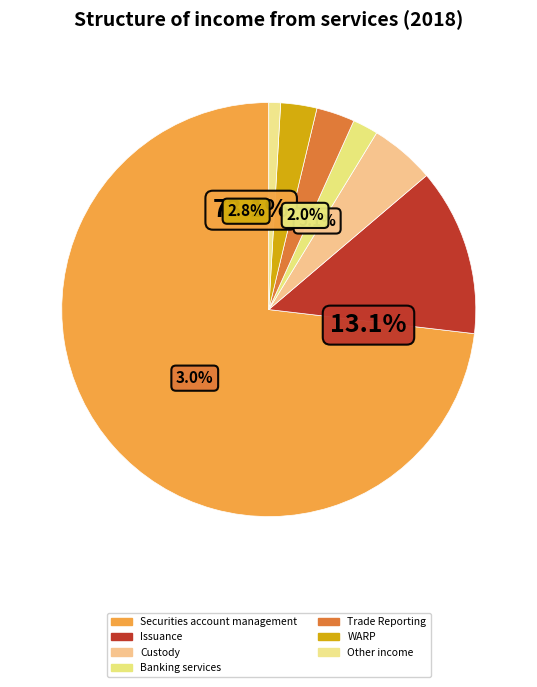

To the nearest percent, what is the difference between the largest and smallest slice percentages?

72%